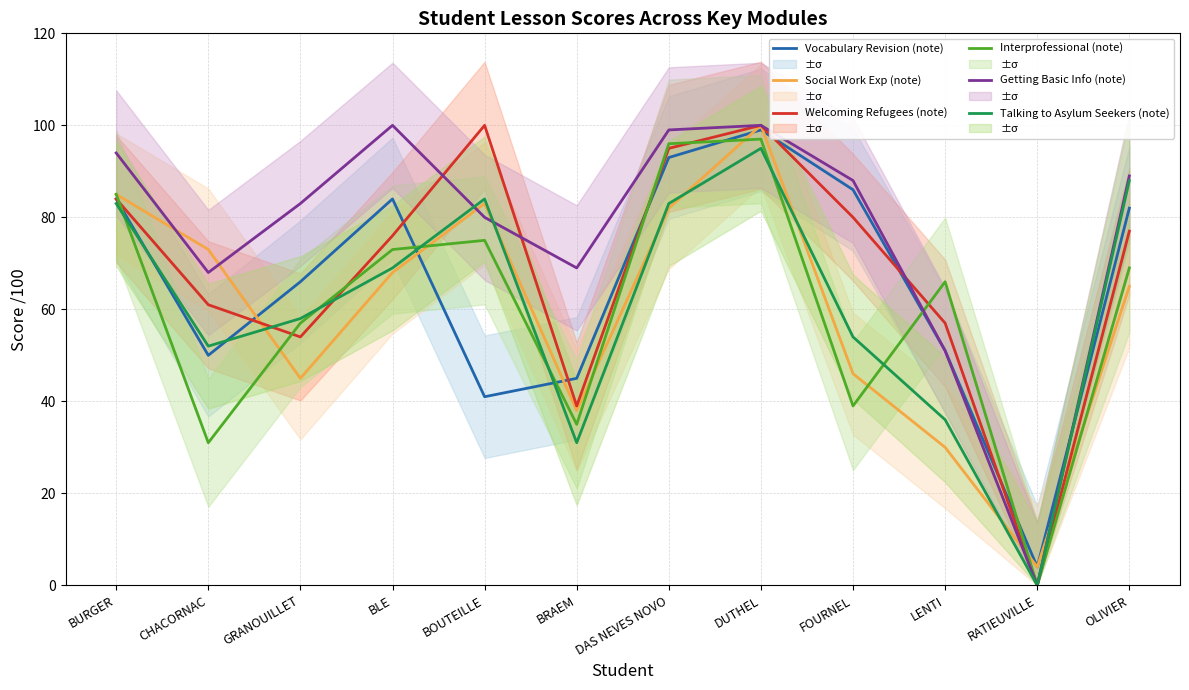

What is the difference between the highest and lowest values at BRAEM?

38